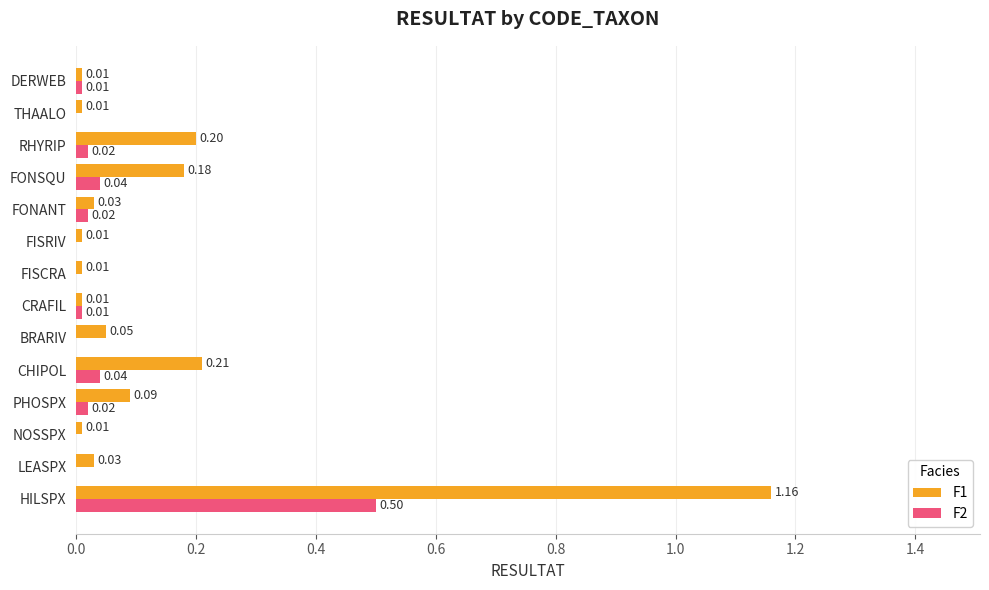

Which series changed the most between NOSSPX and CRAFIL?

F2